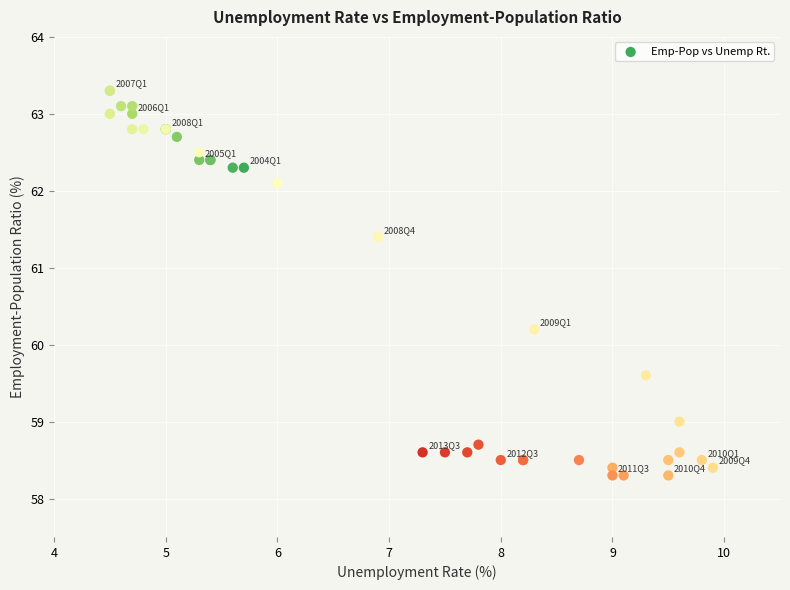

What Y value in the scatter plot is closest to 60?

60.2